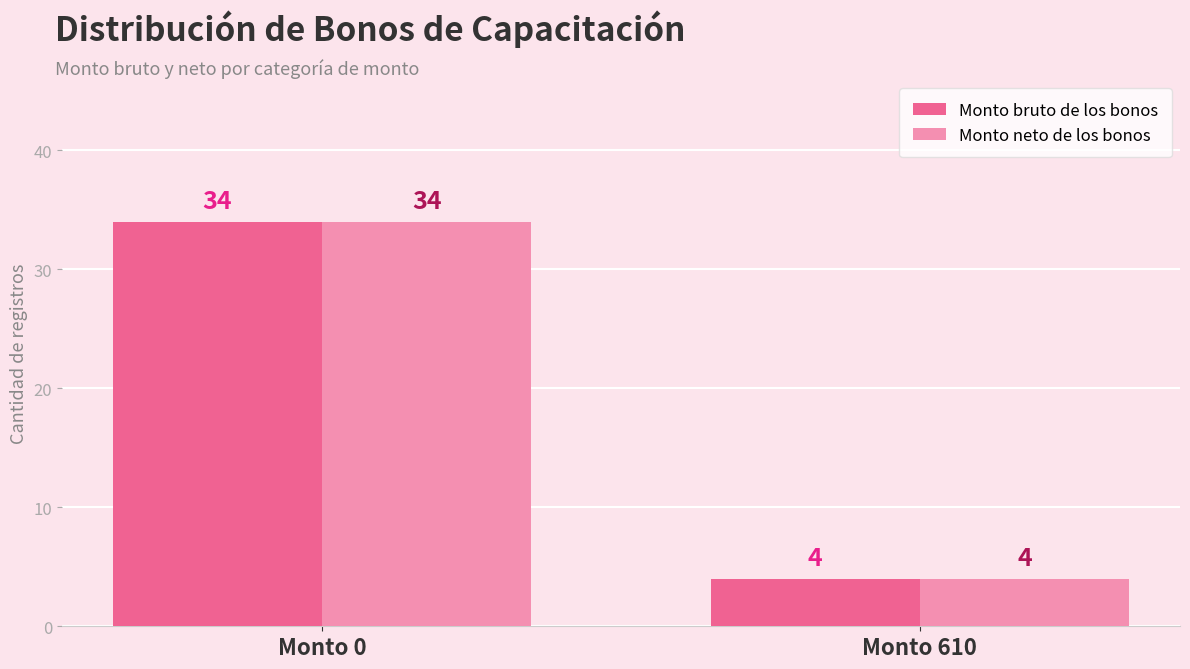

Is it true that Monto bruto de los bonos equals 34 at Monto 0?

True